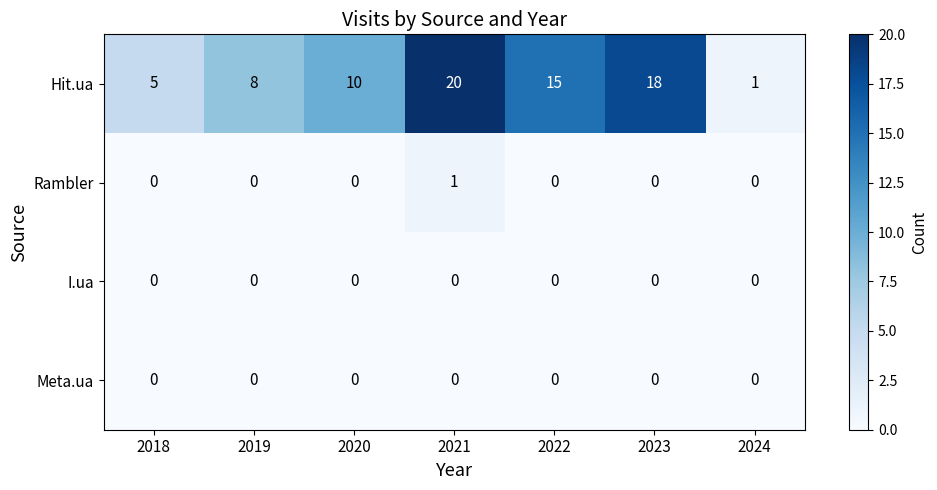

Reading left to right, list all the values displayed in this chart.

Hit.ua: 5	8	10	20	15	18	1
Rambler: 0	0	0	1	0	0	0
I.ua: 0	0	0	0	0	0	0
Meta.ua: 0	0	0	0	0	0	0